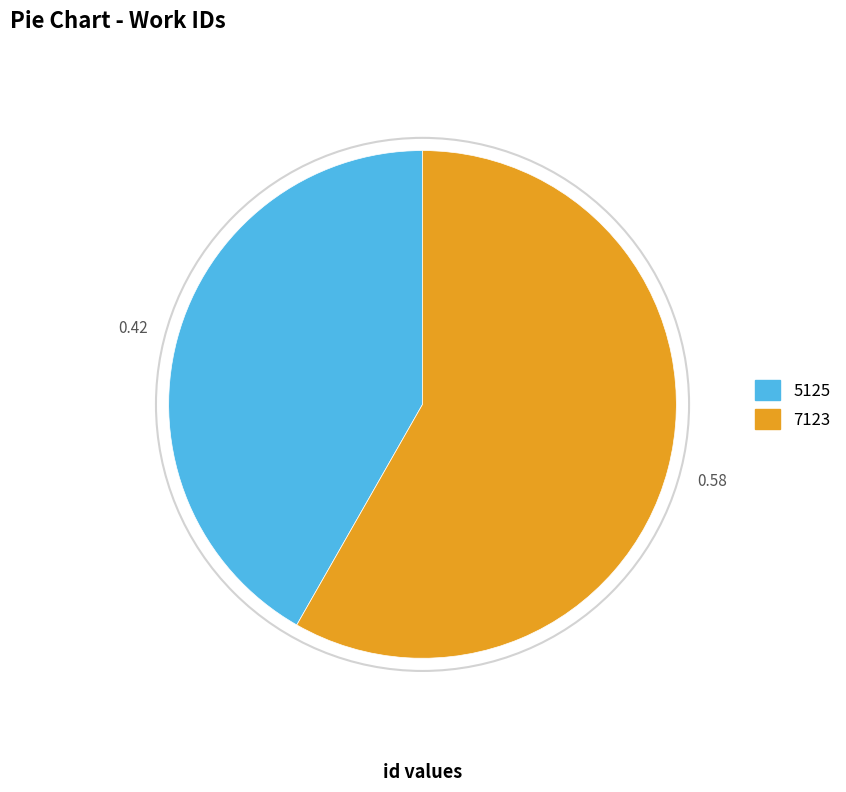

Which slice is the largest?

7123